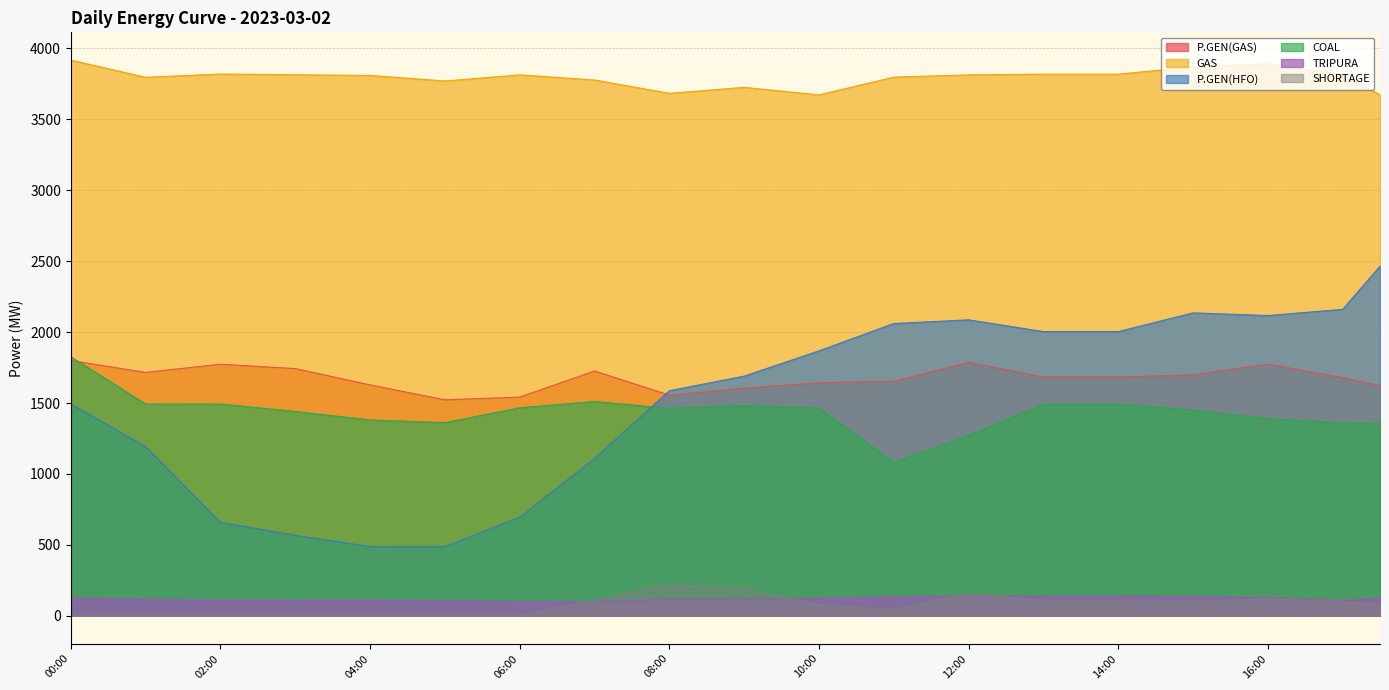

What is the approximate value of P.GEN(GAS) at 14:00?

1684.0